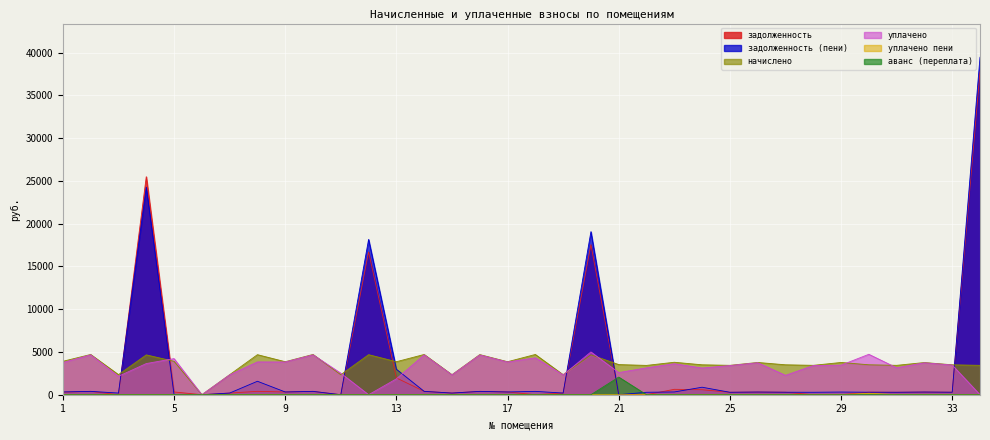

Between 3 and 4, which series saw the biggest shift?

задолженность